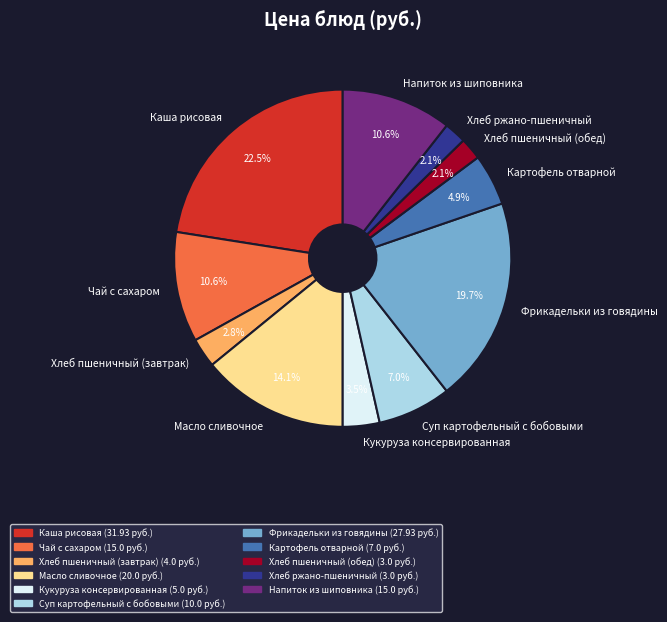

How many segments does this pie chart have?

11